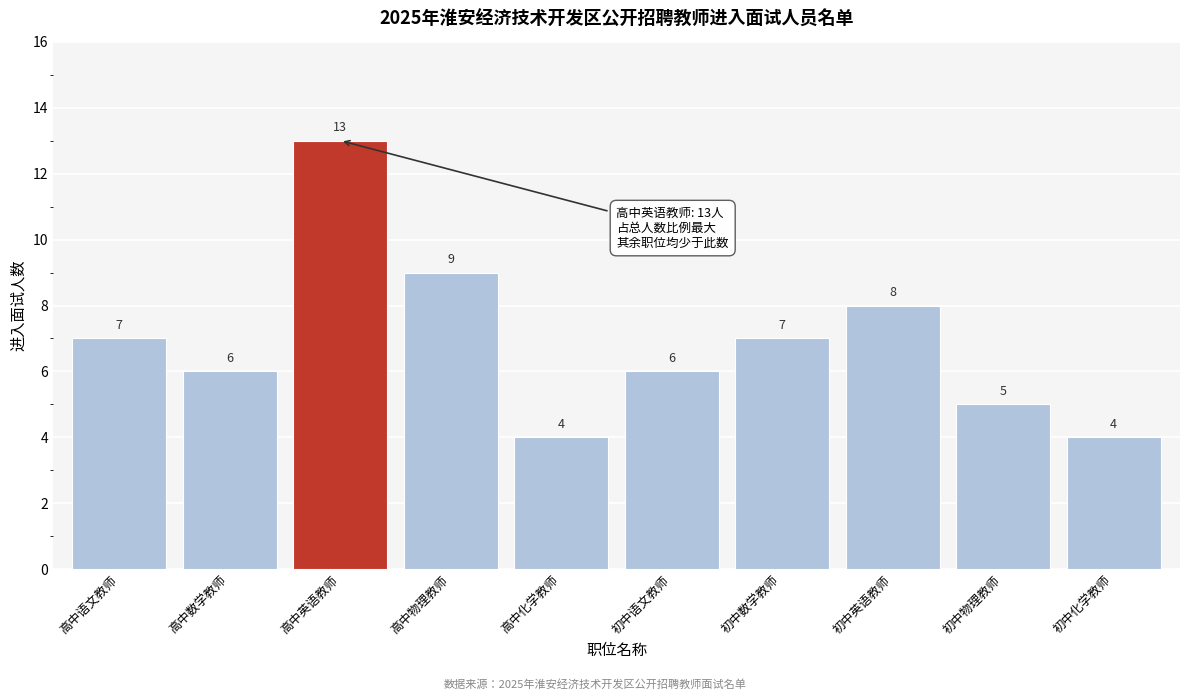

Reading right to left, transcribe all the data shown in this chart.

4	5	8	7	6	4	9	13	6	7